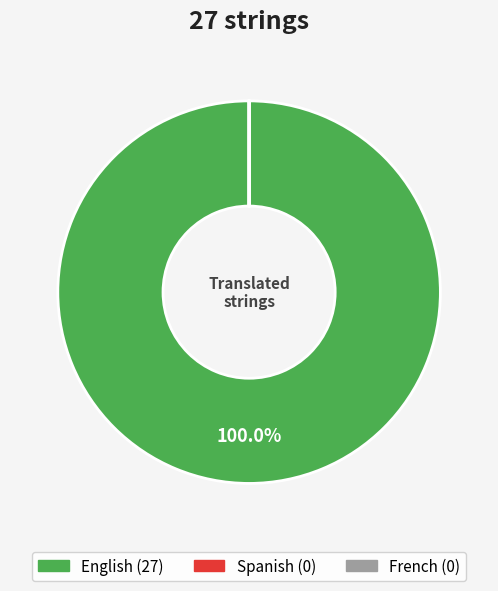

Which slice is the largest?

English